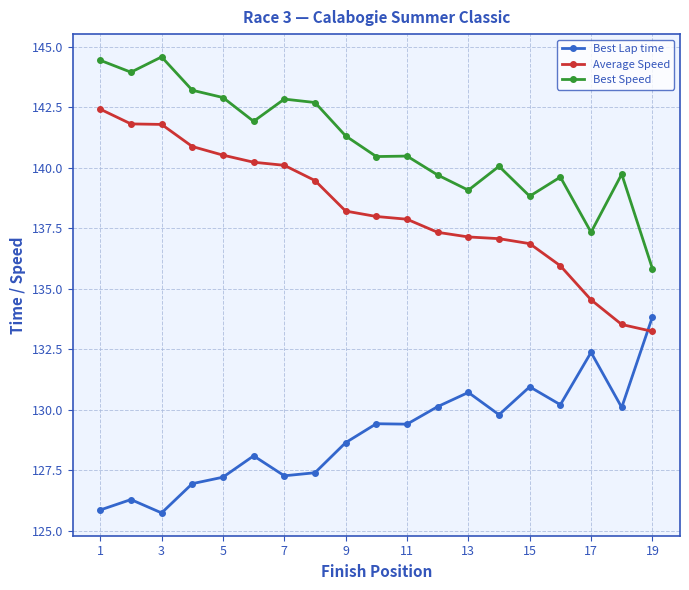

Rank the series by their maximum value, from lowest to highest.

Best Lap time, Average Speed, Best Speed